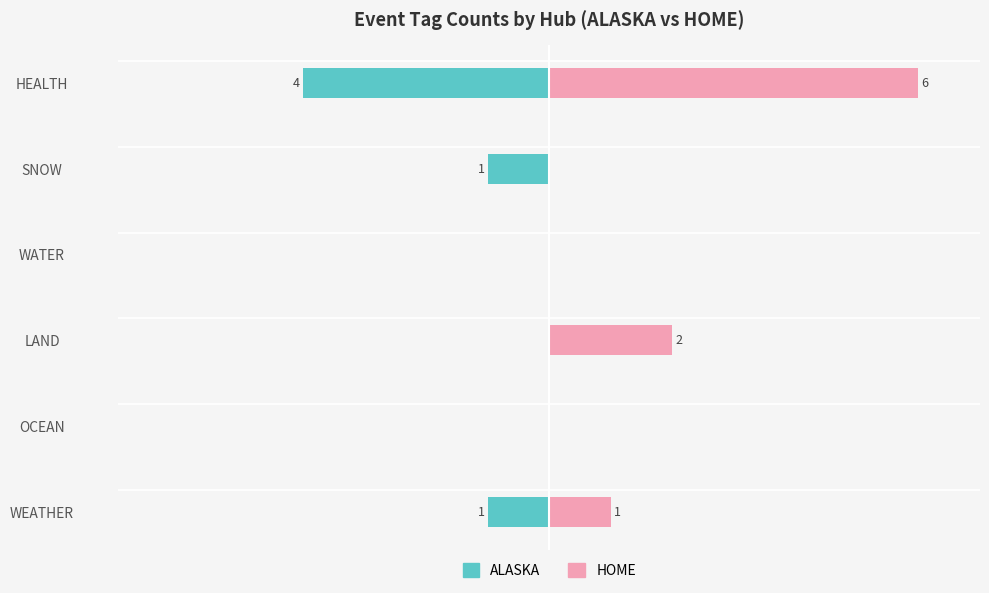

What are all the series names shown in the legend?

ALASKA, HOME